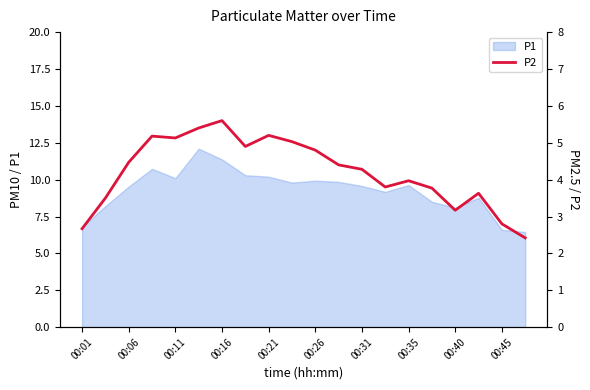

What is the maximum value for P1?

12.1